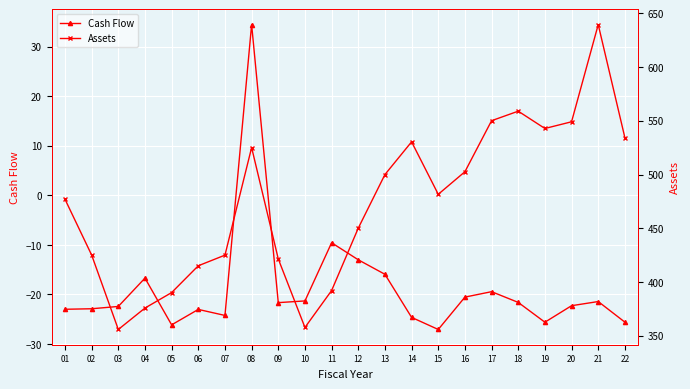

Reading right to left, transcribe all the data shown in this chart.

Cash Flow: 22=-25.6	21=-21.4	20=-22.3	19=-25.6	18=-21.6	17=-19.4	16=-20.5	15=-27.1	14=-24.6	13=-15.9	12=-13.0	11=-9.6	10=-21.3	09=-21.6	08=34.4	07=-24.2	06=-23.0	05=-26.1	04=-16.7	03=-22.4	02=-22.9	01=-23.0
Assets: 22=534.3	21=639.5	20=549.1	19=542.9	18=559.0	17=550.1	16=502.6	15=481.6	14=530.4	13=500.0	12=450.2	11=392.1	10=357.8	09=421.5	08=525.1	07=425.0	06=415.2	05=390.2	04=375.8	03=355.9	02=425.1	01=477.0